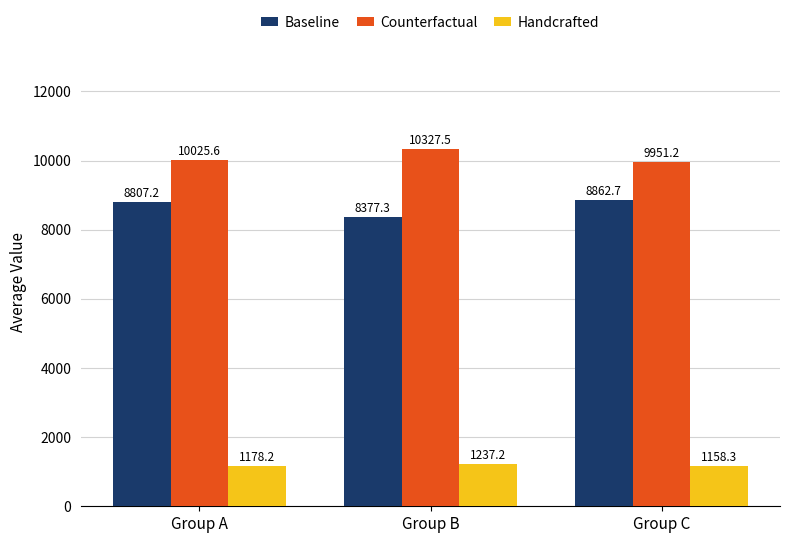

What is the difference between the highest and lowest values at Group A?

8847.4